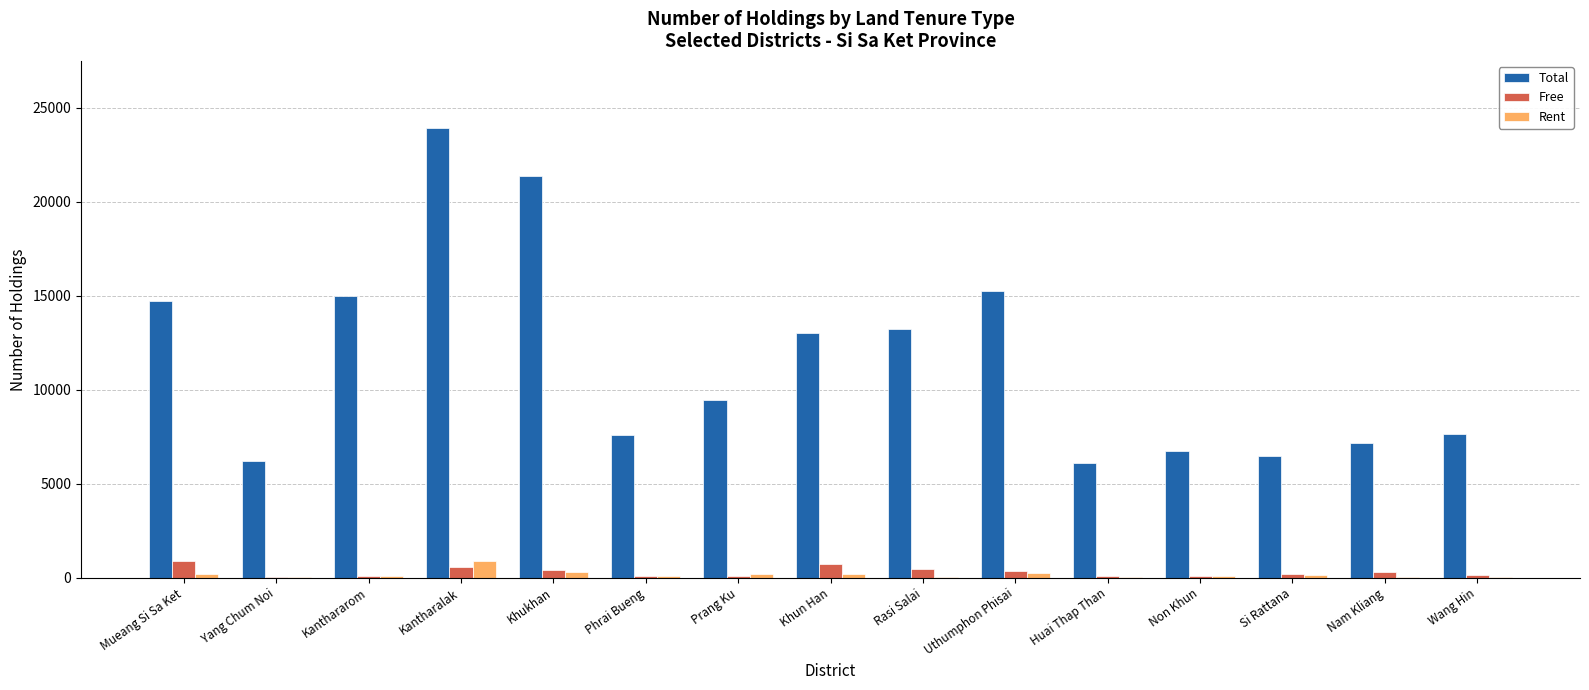

Count the number of data series in this chart.

3